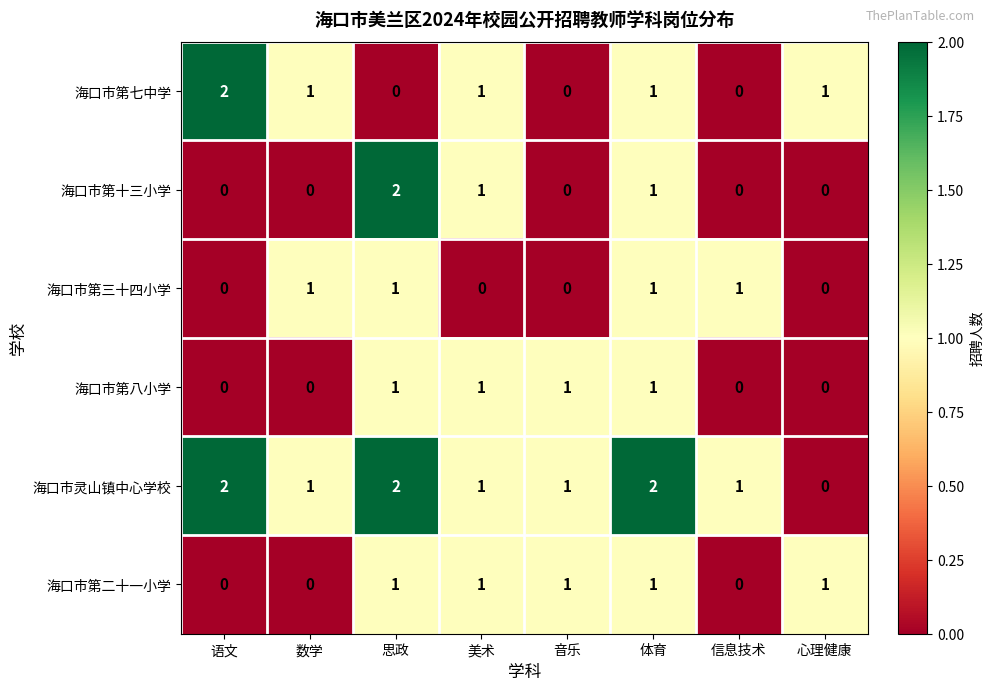

How many 海口市灵山镇中心学校 values are between 1 and 2?

7